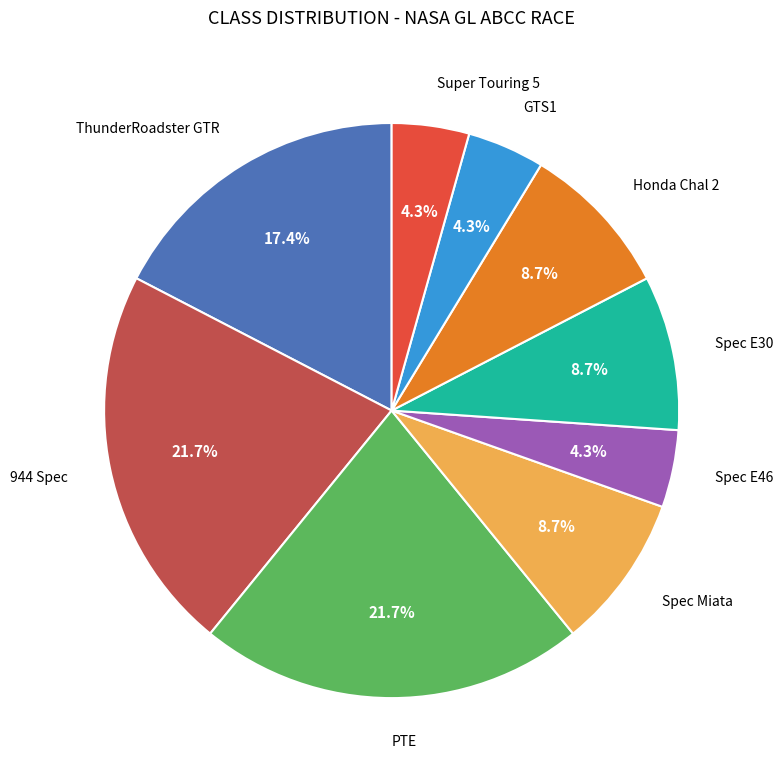

How many segments does this pie chart have?

9